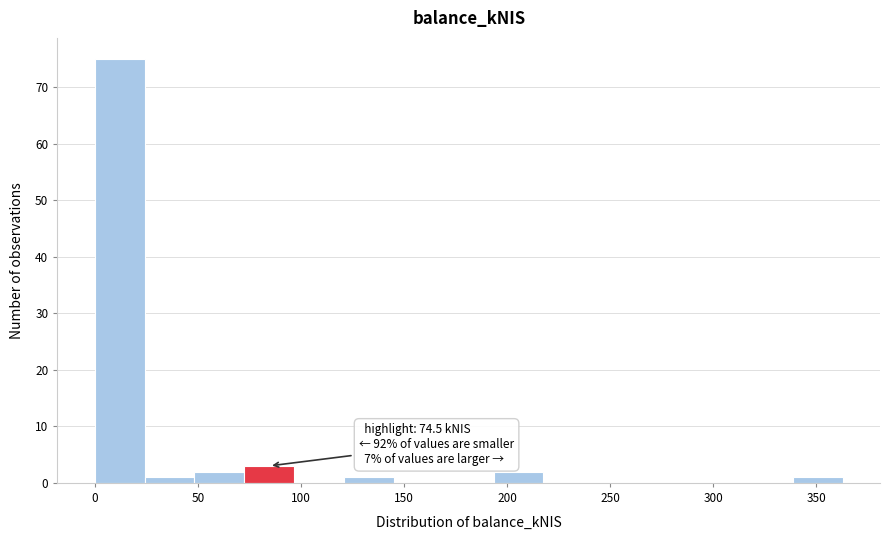

Over which range of the x-axis is the bar tallest?

0 to 25